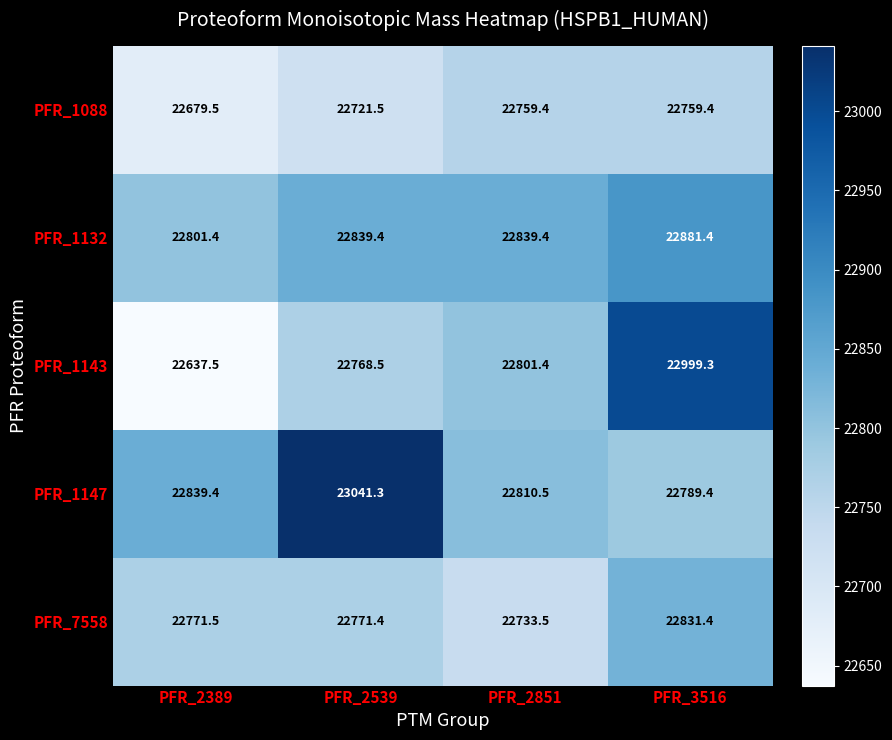

At which category is the sum across all series the highest?

PFR_3516